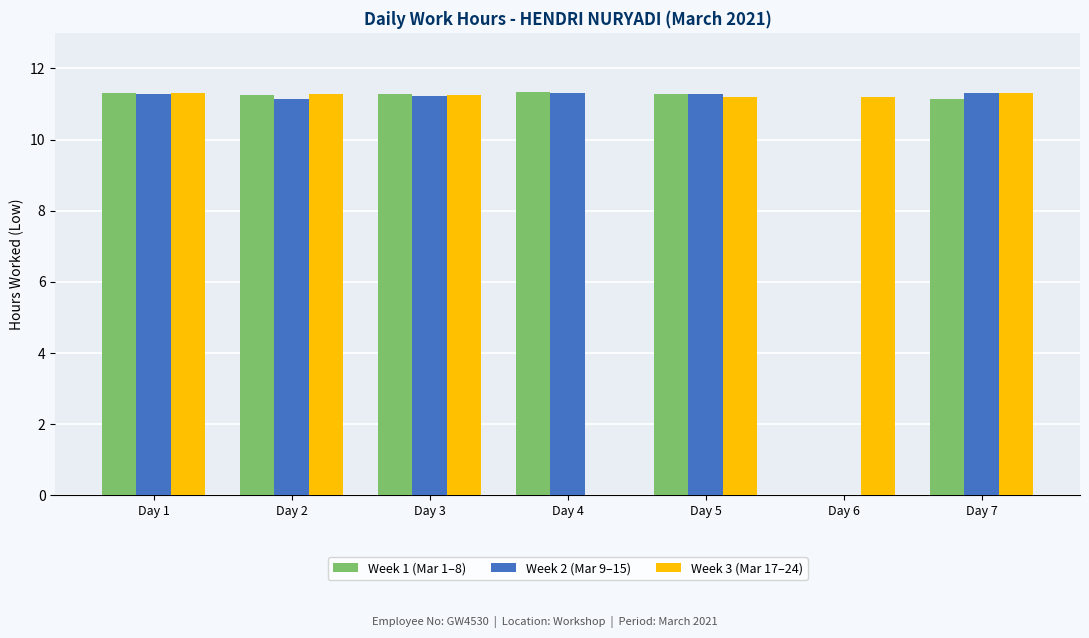

Is the value of Week 2 (Mar 9–15) at Day 6 greater than the value of Week 1 (Mar 1–8) at Day 2?

No